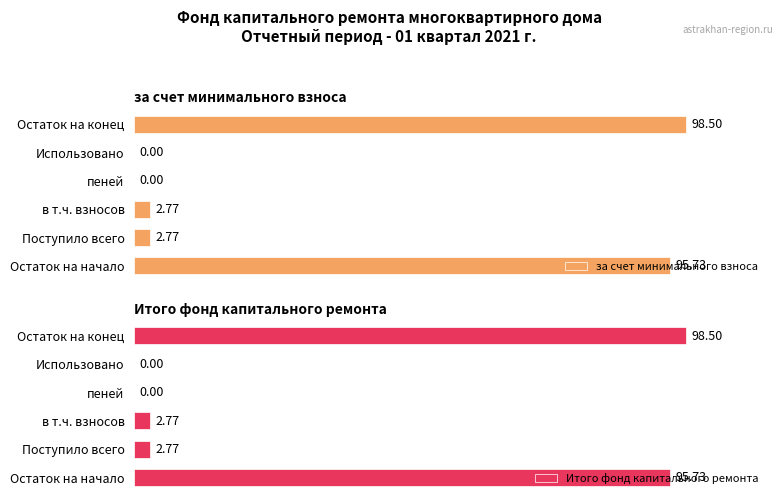

List the series in order of their peak value, highest first.

за счет минимального взноса, Итого фонд капитального ремонта